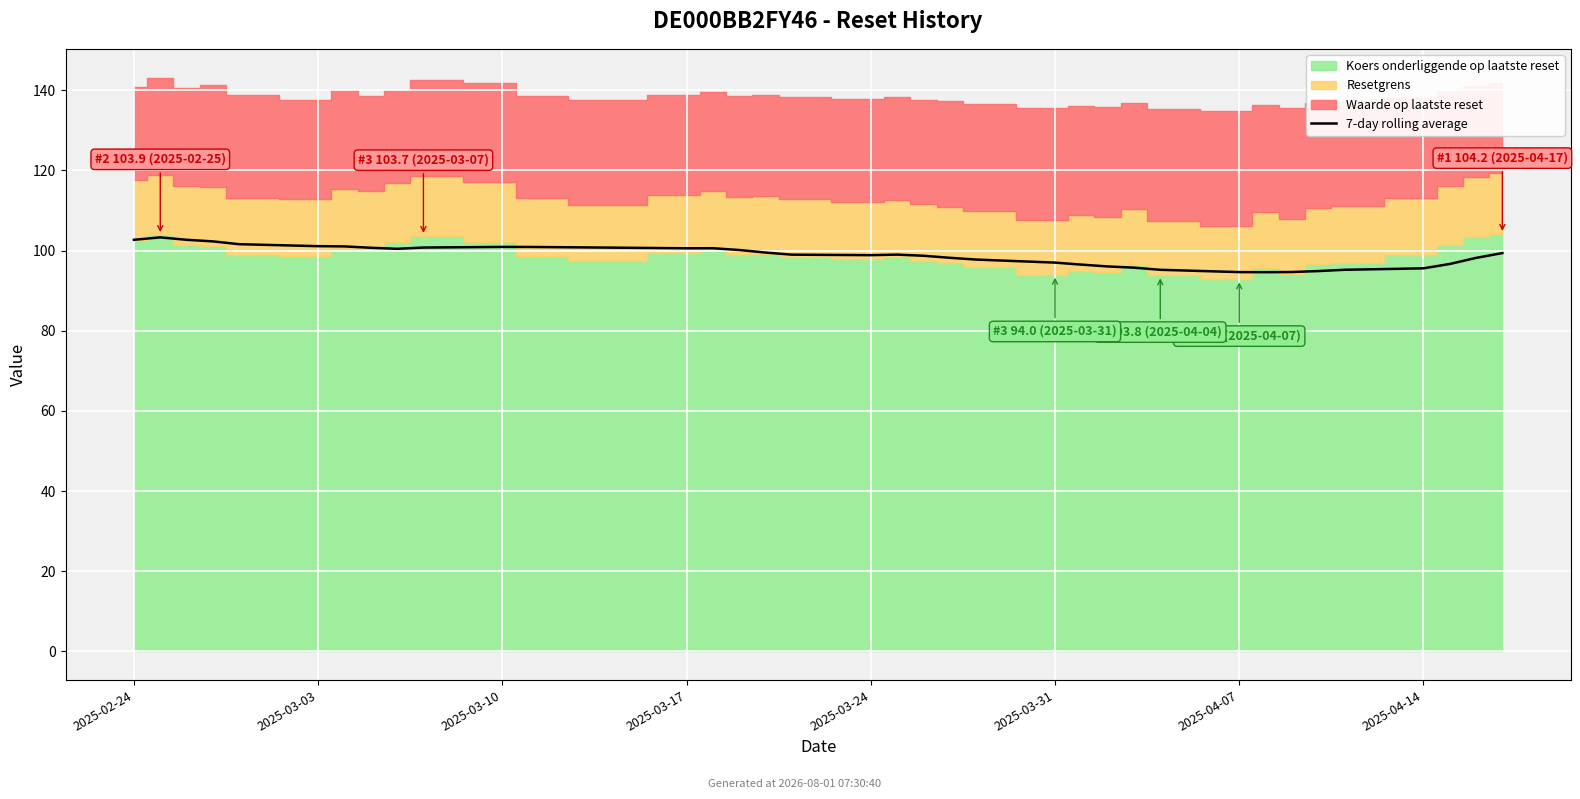

What is the ratio of the value at 34 to the value at 2025-03-03?

0.9